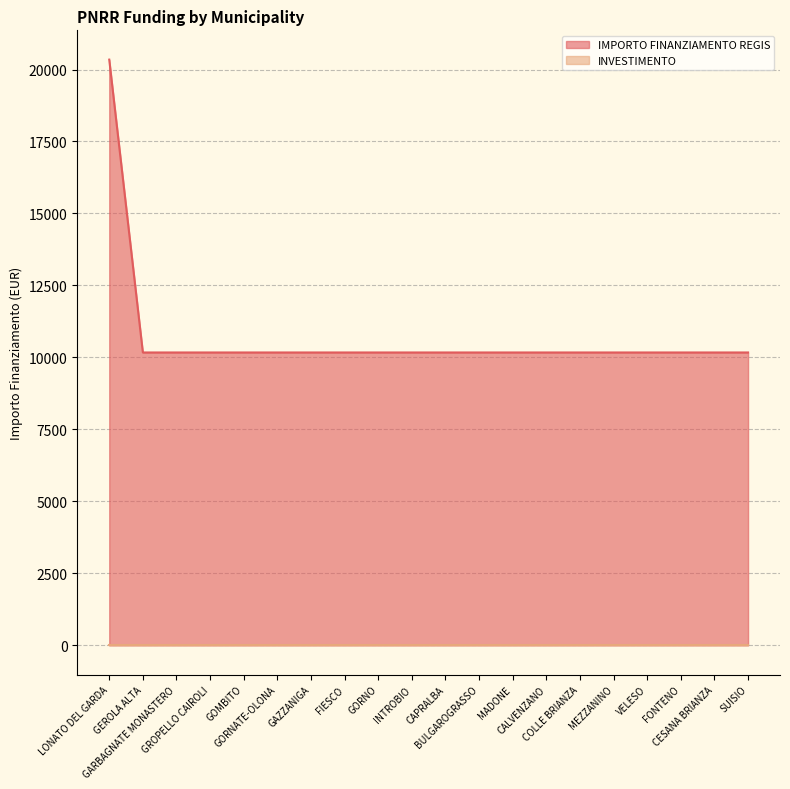

Approximately how many times larger is the value at GOMBITO compared to SUISIO?

1.0